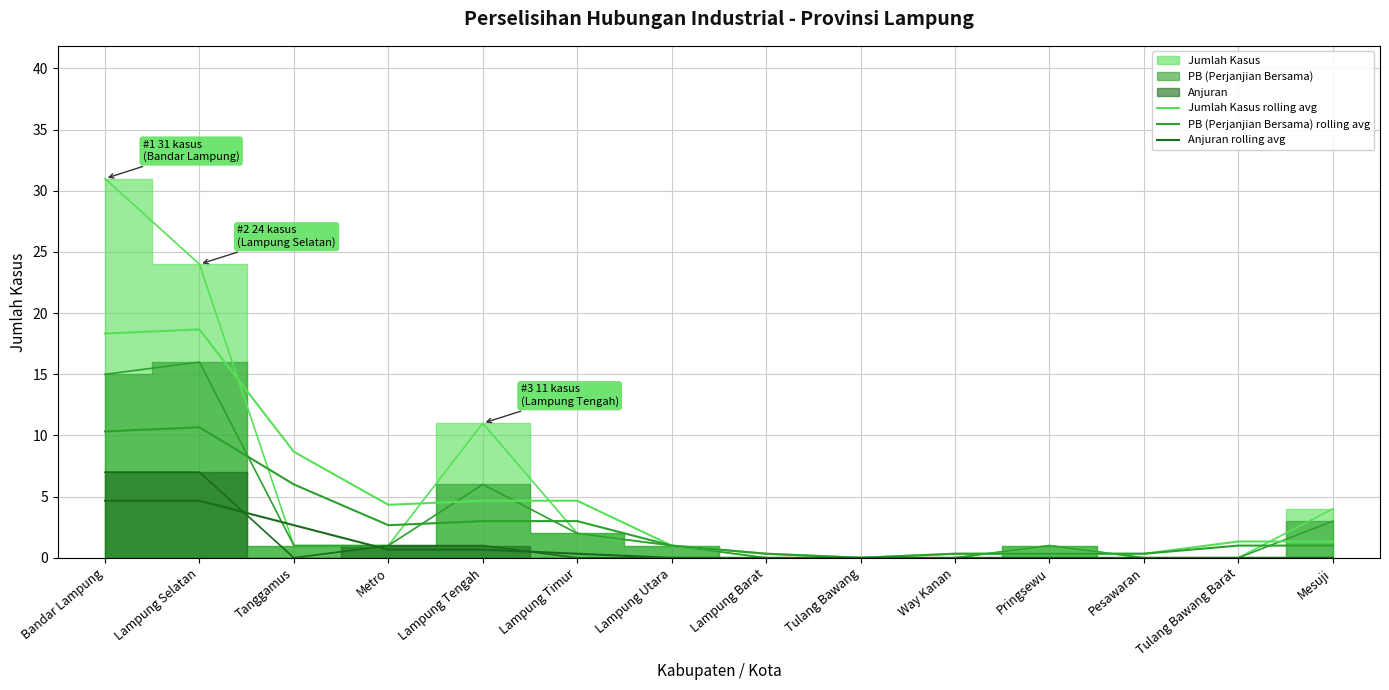

What is the label of the 5th point from the left?

Lampung Tengah